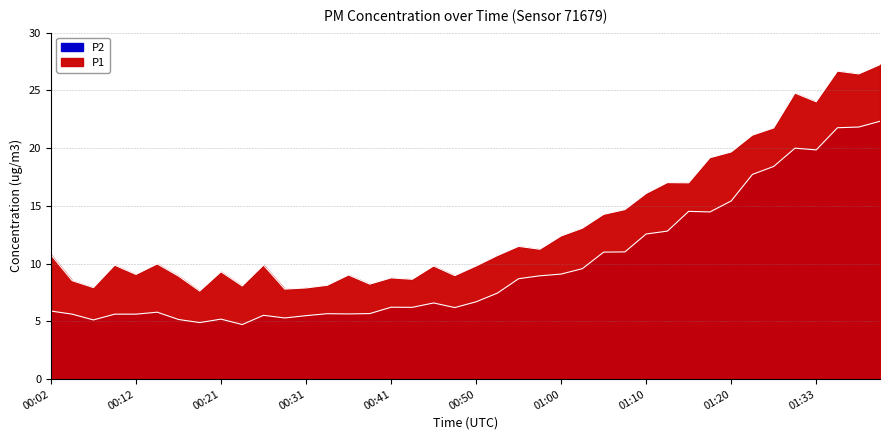

What position from the left is 01:10?

29